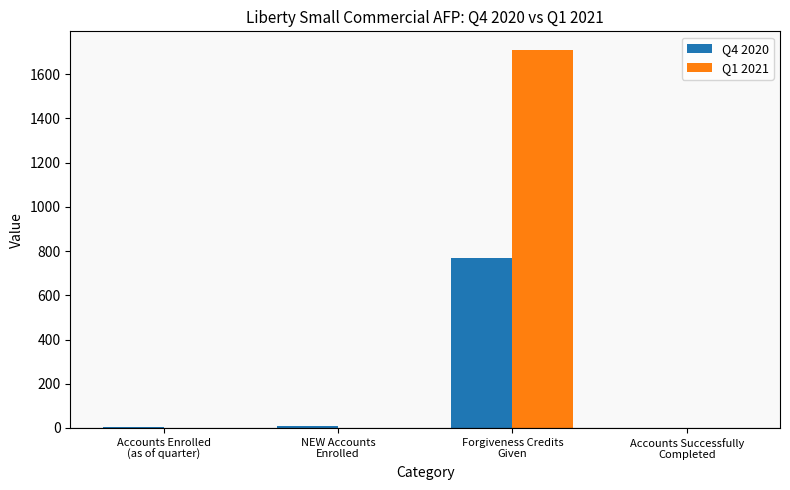

What are all the series names shown in the legend?

Q4 2020, Q1 2021